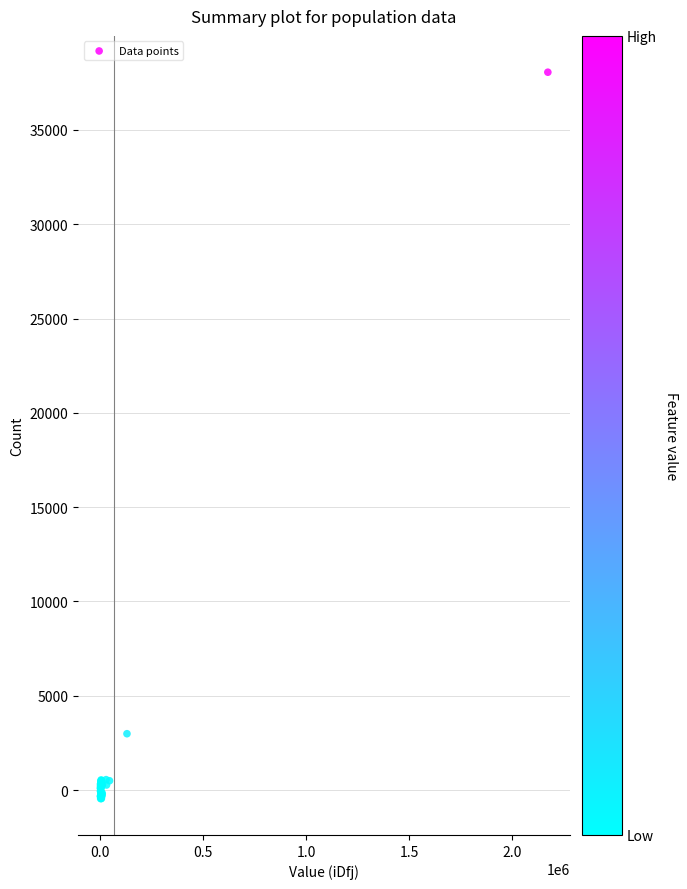

What Y value in the scatter plot is closest to 18803?

2988.7